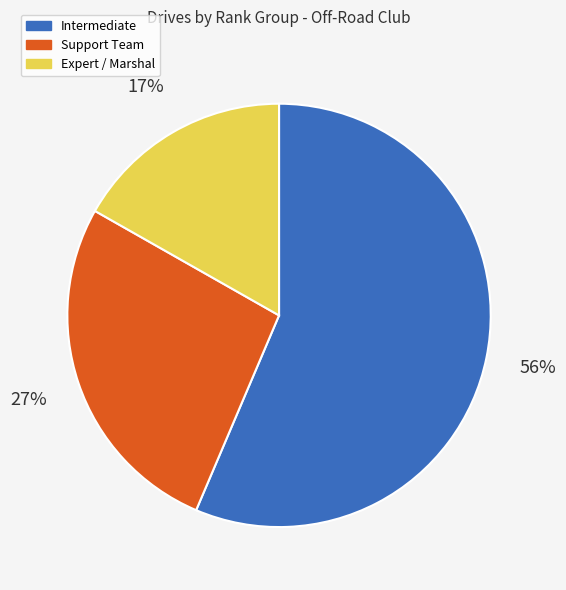

Do Support Team and Intermediate together represent more than half of the pie?

Yes